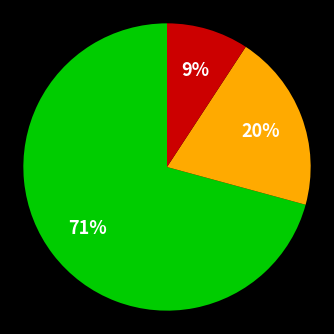

To the nearest percent, what is the average slice percentage?

33%